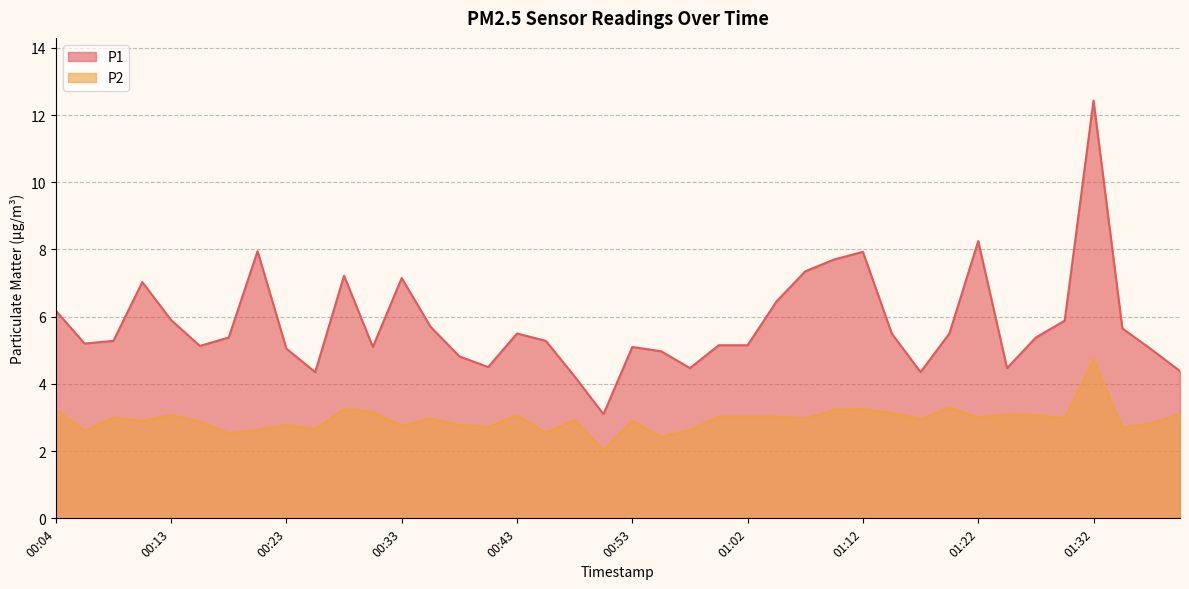

Reading left to right, transcribe all the data shown in this chart.

P1: 6.2	5.2	5.3	7.0	5.9	5.1	5.4	8.0	5.0	4.3	7.2	5.1	7.2	5.7	4.8	4.5	5.5	5.3	4.2	3.1	5.1	5.0	4.5	5.2	5.2	6.5	7.3	7.7	7.9	5.5	4.3	5.5	8.2	4.5	5.4	5.9	12.4	5.7	5.0	4.4
P2: 3.2	2.6	3.0	2.9	3.1	2.9	2.5	2.6	2.8	2.6	3.2	3.2	2.8	3.0	2.8	2.7	3.1	2.5	2.9	2.0	2.9	2.4	2.6	3.0	3.0	3.0	3.0	3.2	3.2	3.1	3.0	3.3	3.0	3.1	3.1	3.0	4.7	2.7	2.8	3.1